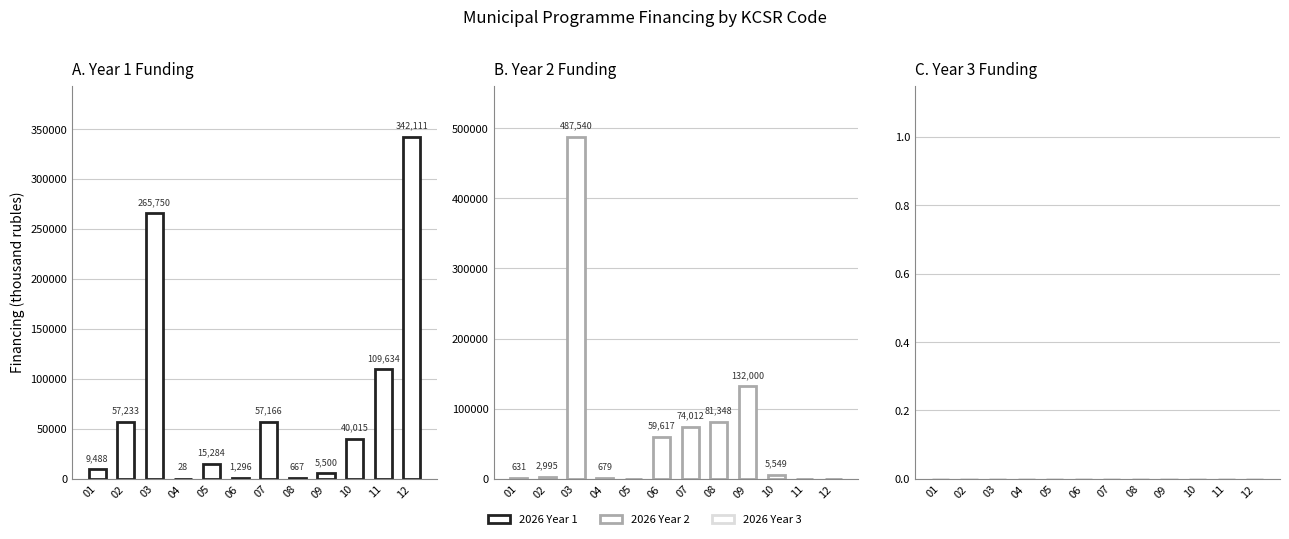

What is the total value across all series at 05?

15284